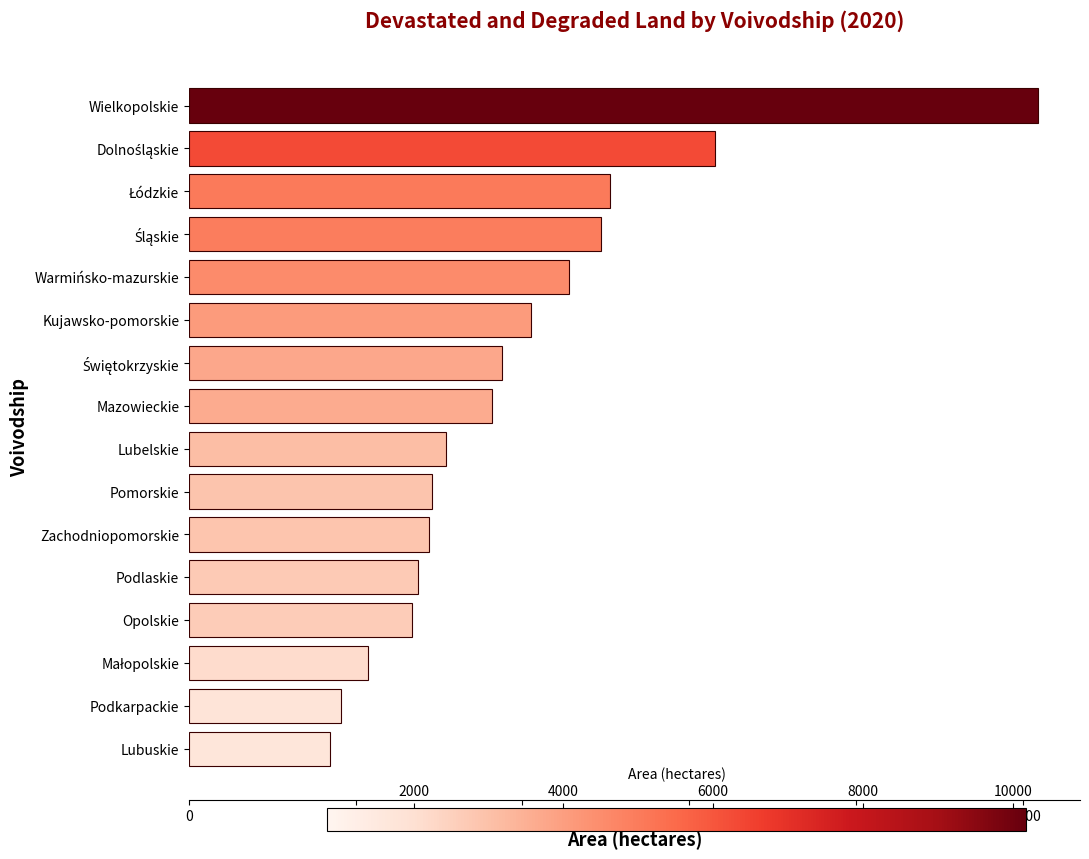

What is the change in value from Podlaskie to Wielkopolskie?

+7438